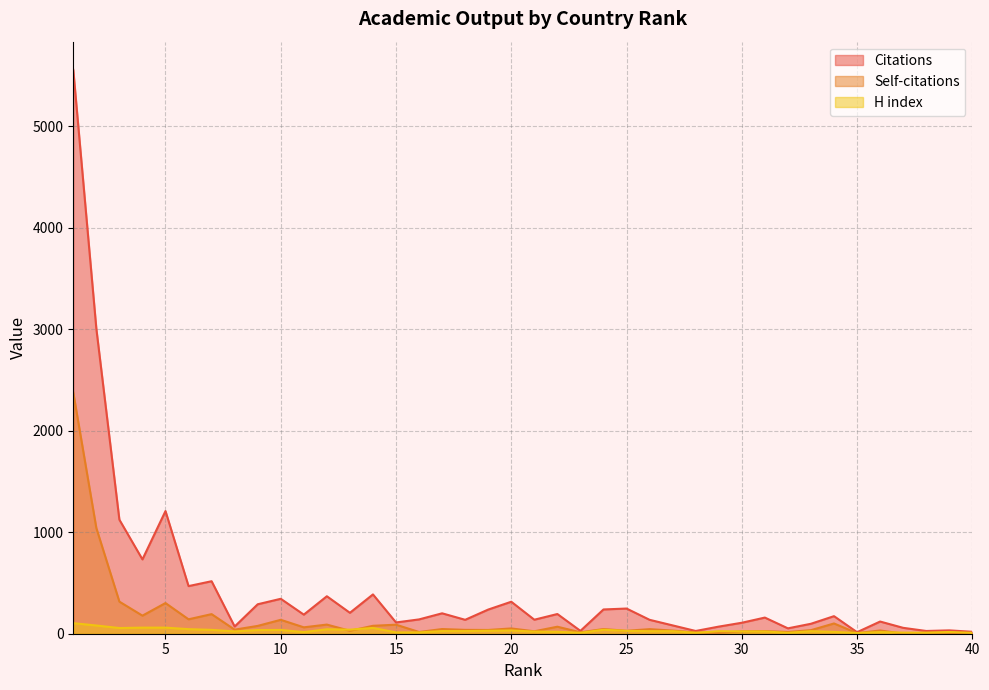

True or false: Self-citations and Citations cross at least once.

False